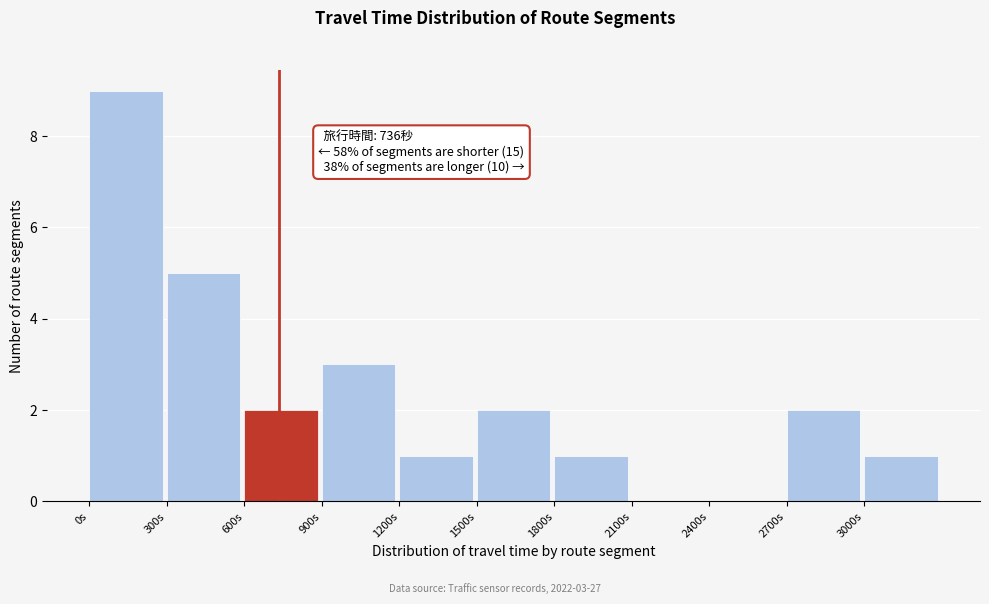

Over which range of the x-axis is the bar tallest?

0 to 300